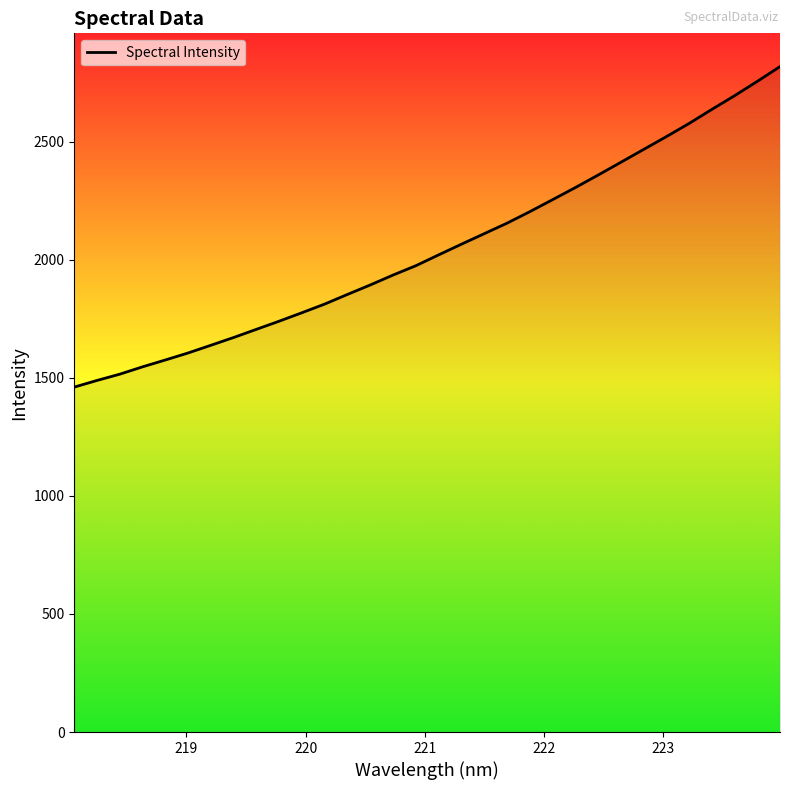

What is the minimum value shown in the chart?

1460.5